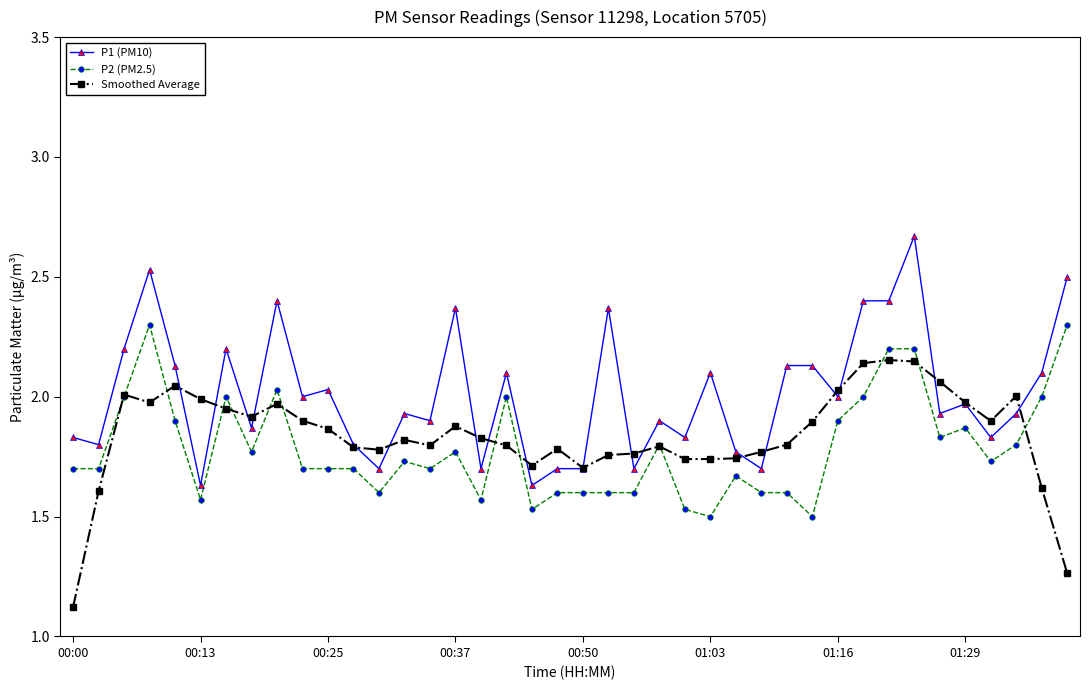

At how many categories does at least one series exceed 1?

40